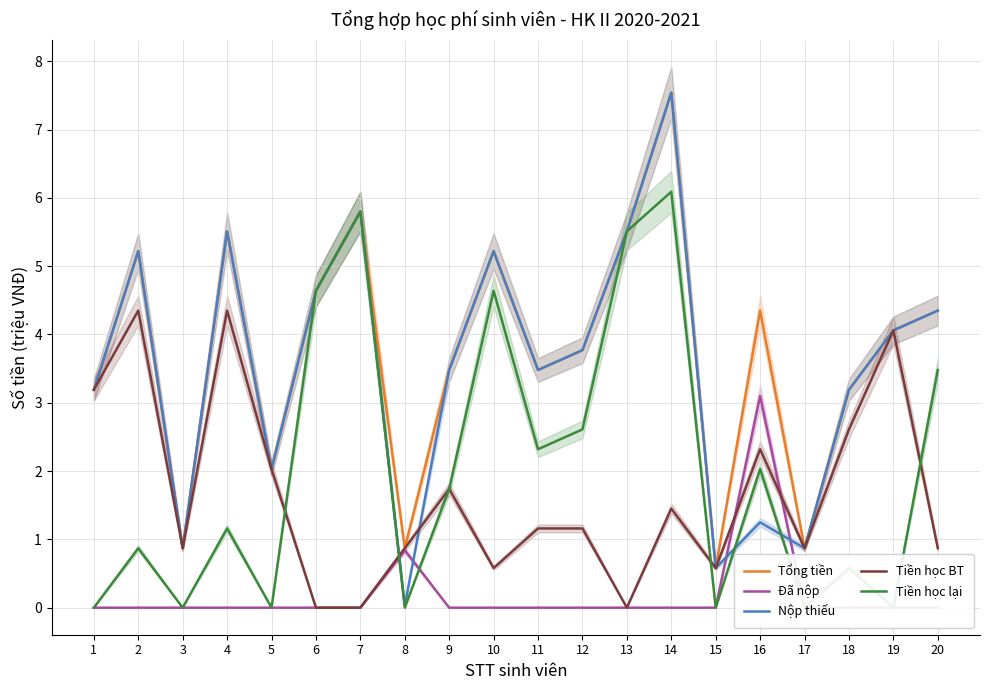

How many data points in Tổng tiền are less than 4?

10